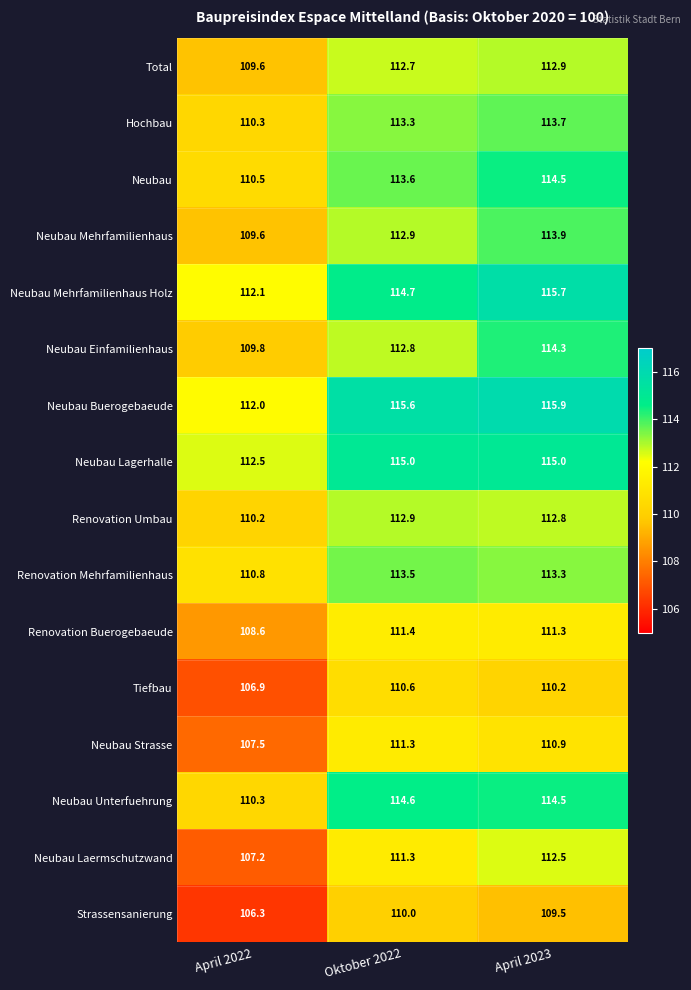

How many data points does each series have?

3